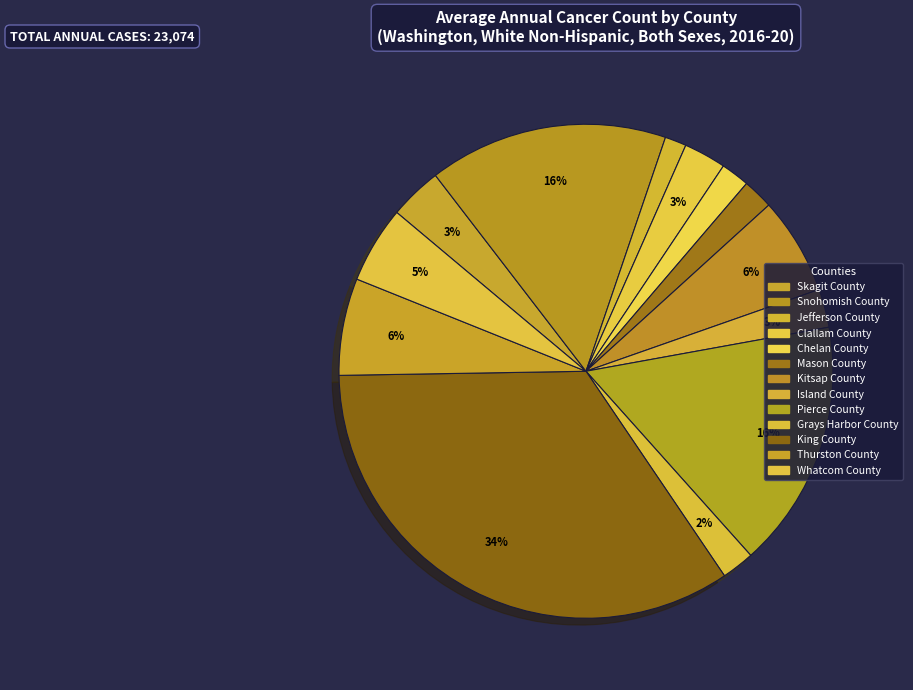

Approximately how many times larger is the value at Jefferson County compared to Mason County?

0.7